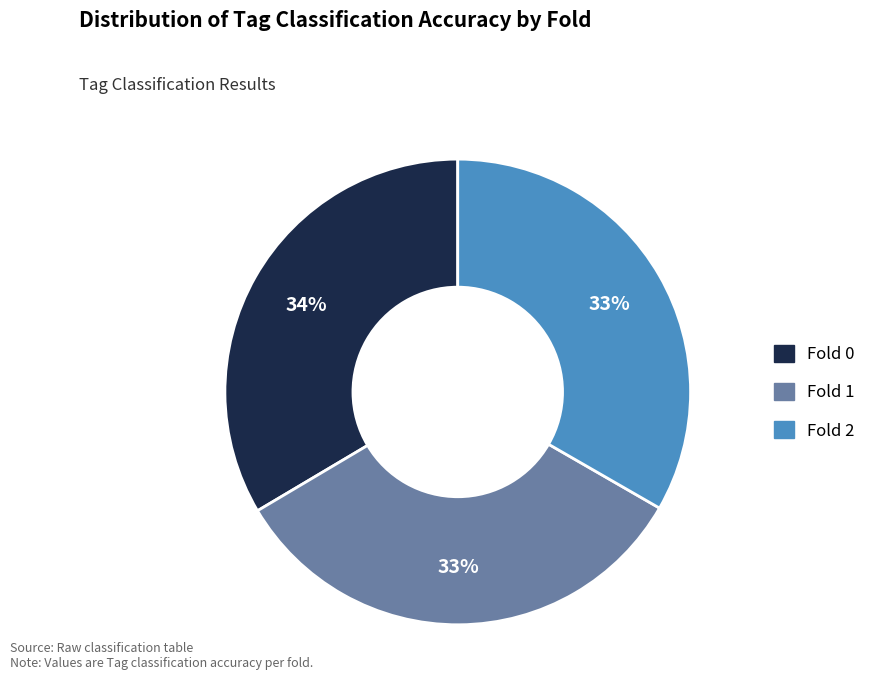

What percentage is the Fold 1 slice, to the nearest percent?

33%